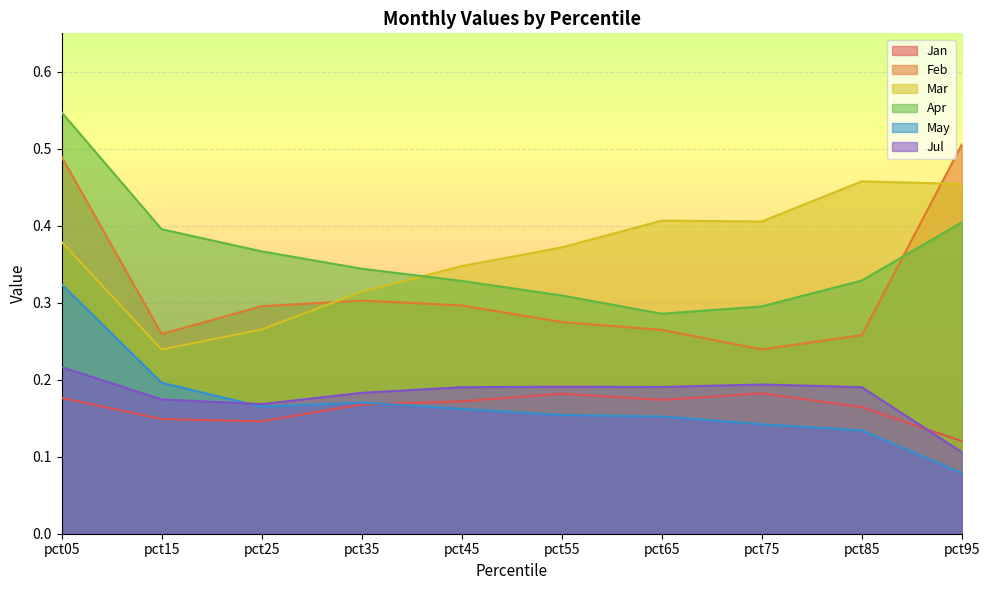

At which label is Feb closest to 0?

pct75